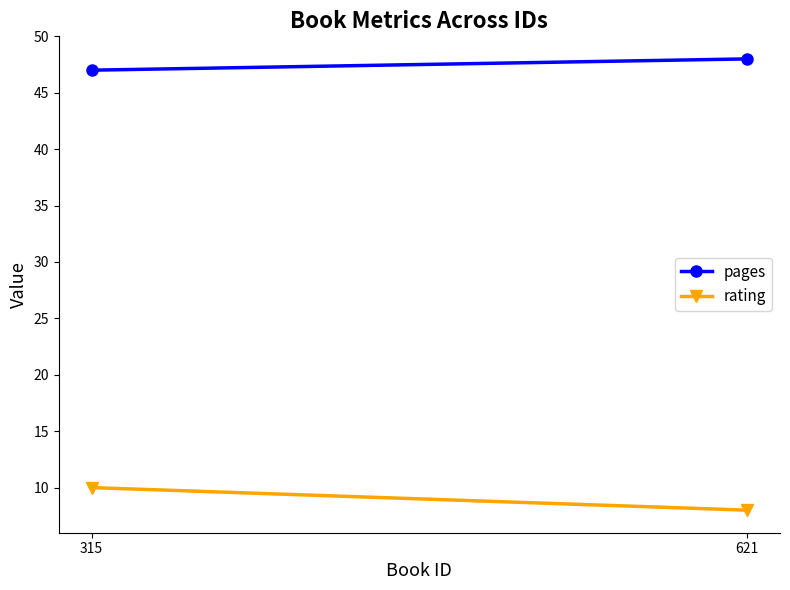

Reading right to left, transcribe all the data shown in this chart.

pages: 48	47
rating: 8	10